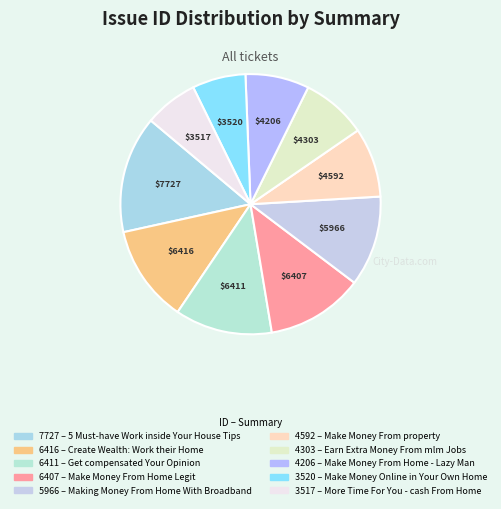

Rank the categories by value from highest to lowest.

5 Must-have Work inside
Your House Tips, Create Wealth: Work
their Home, Get compensated
Your Opinion, Make Money From
Home Legit, Making Money From Home
With Broadband, Make Money From
property, Earn Extra Money
From mlm Jobs, Make Money From Home -
Lazy Man, Make Money Online
in Your Own Home, More Time For You -
cash From Home